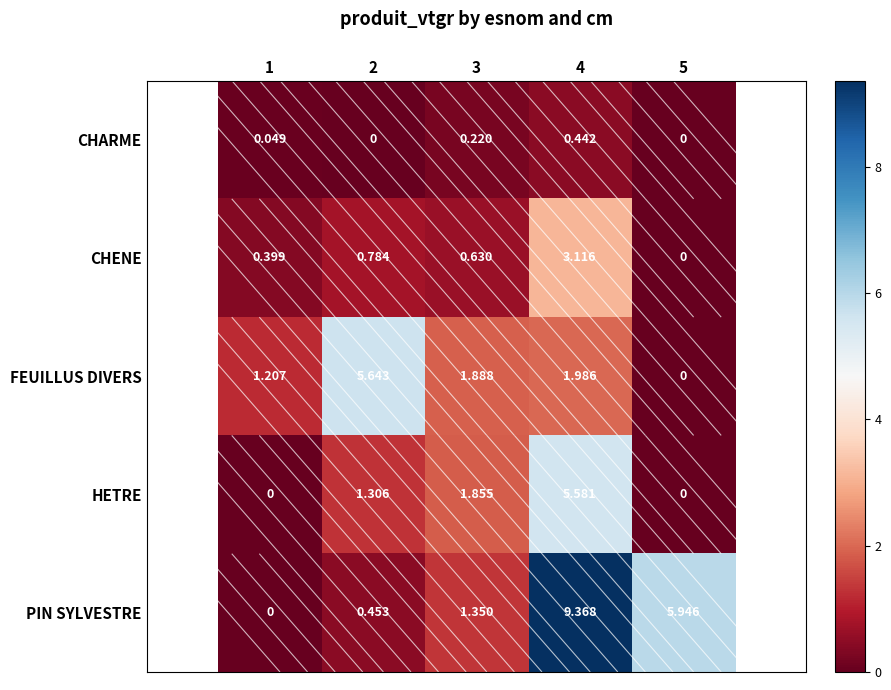

Which series has the largest total across all categories?

PIN SYLVESTRE